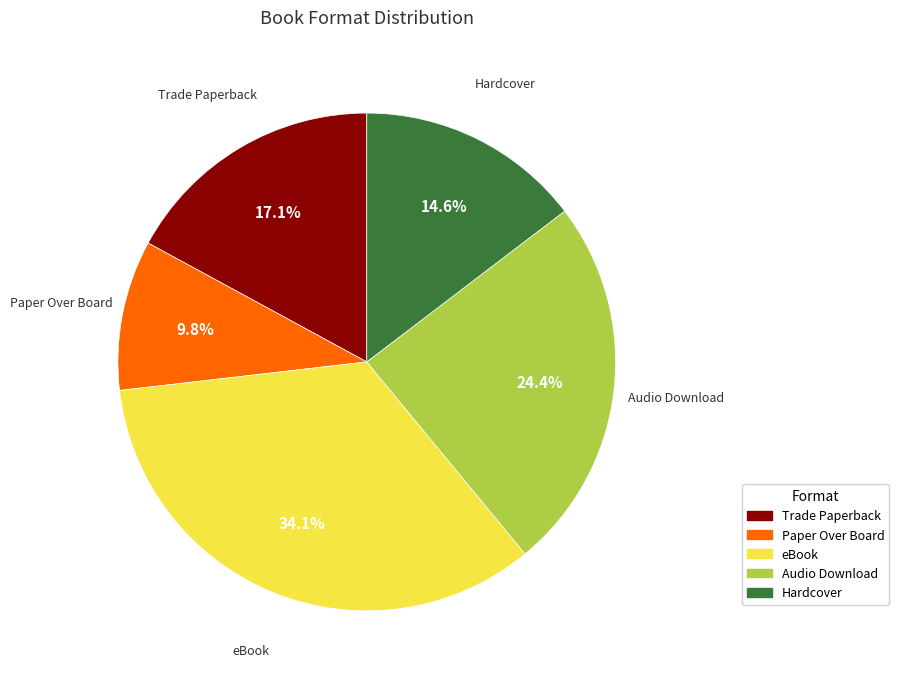

How many segments does this pie chart have?

5